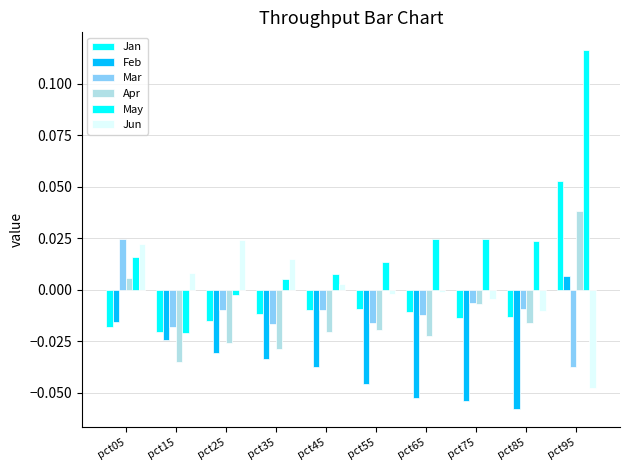

True or false: Mar has a value of -0.1 at pct95.

False